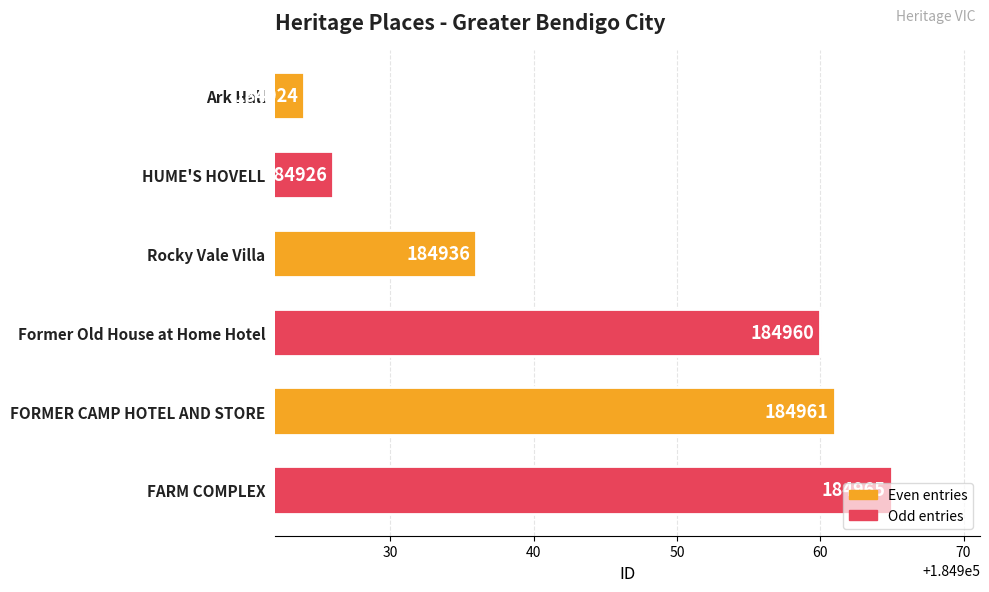

What is the difference between the maximum and minimum values?

41